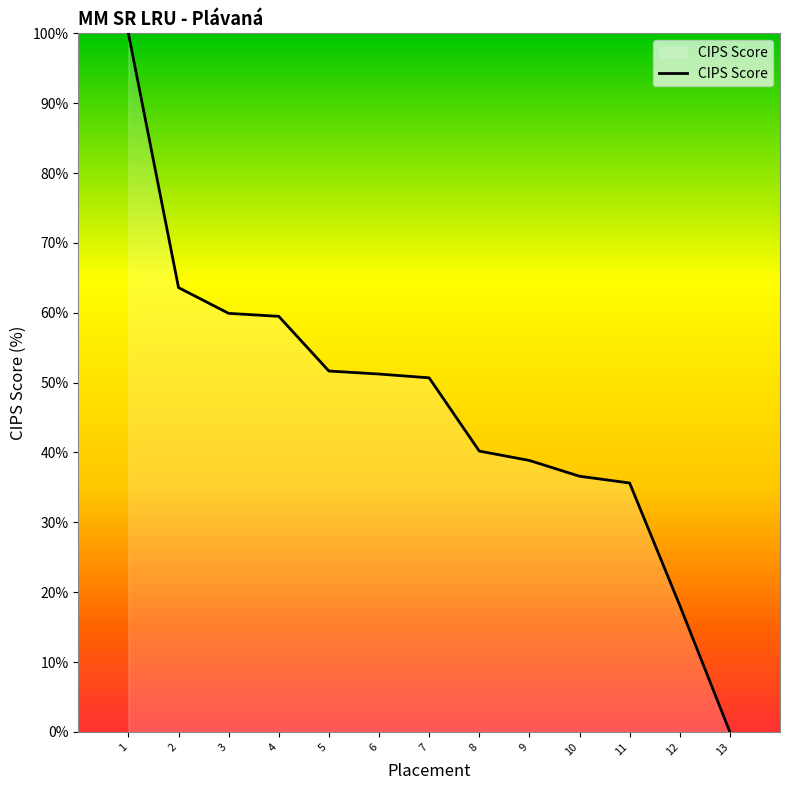

What is the change in value from 1 to 7?

-49.3